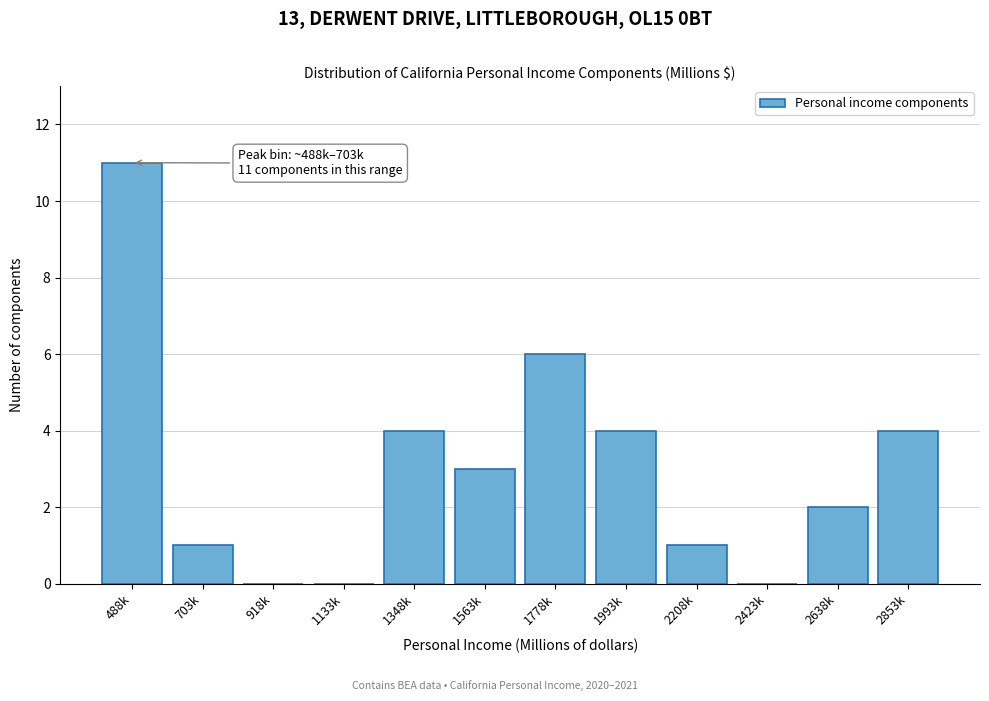

Reading left to right, transcribe all the data shown in this chart.

488k=11	703k=1	918k=0	1133k=0	1348k=4	1563k=3	1778k=6	1993k=4	2208k=1	2423k=0	2638k=2	2853k=4